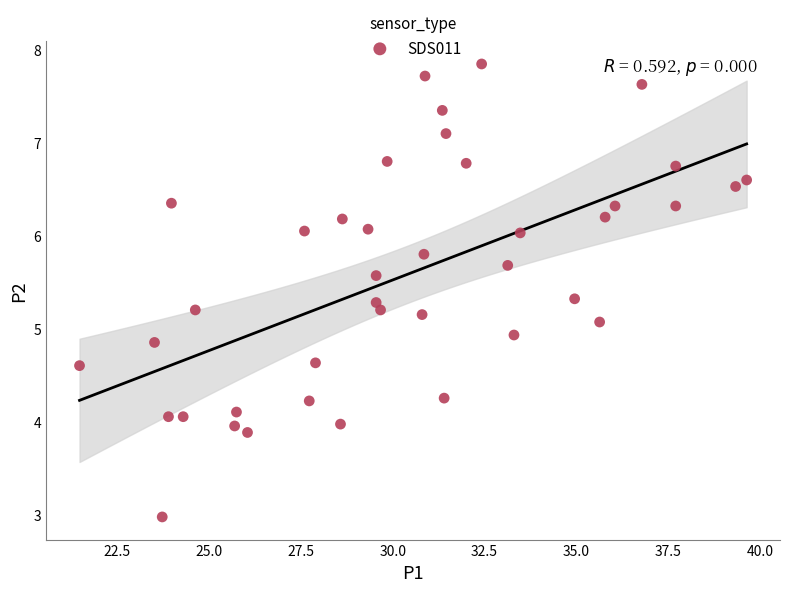

What is the range of Y values (max minus min)?

4.9